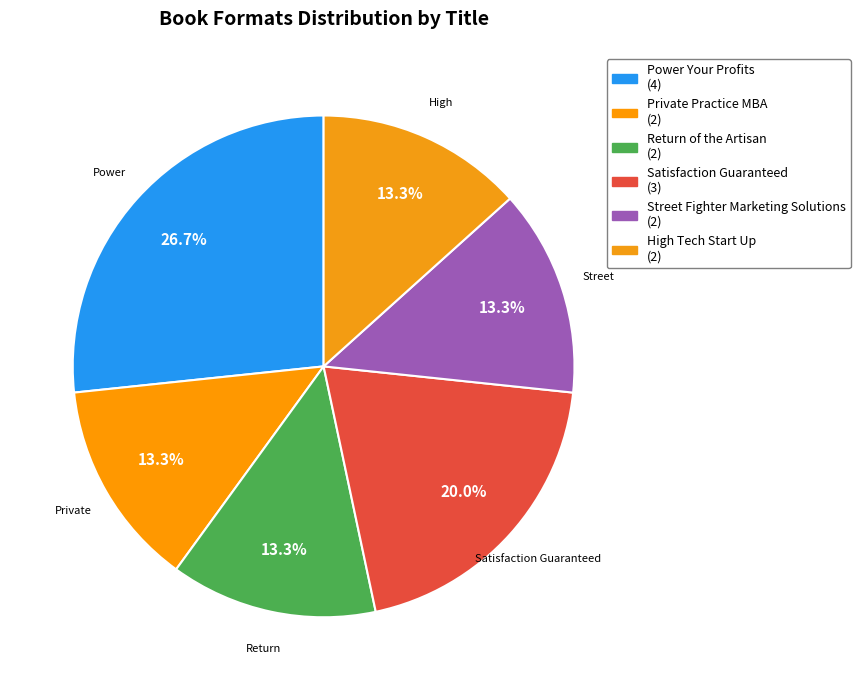

How many segments does this pie chart have?

6